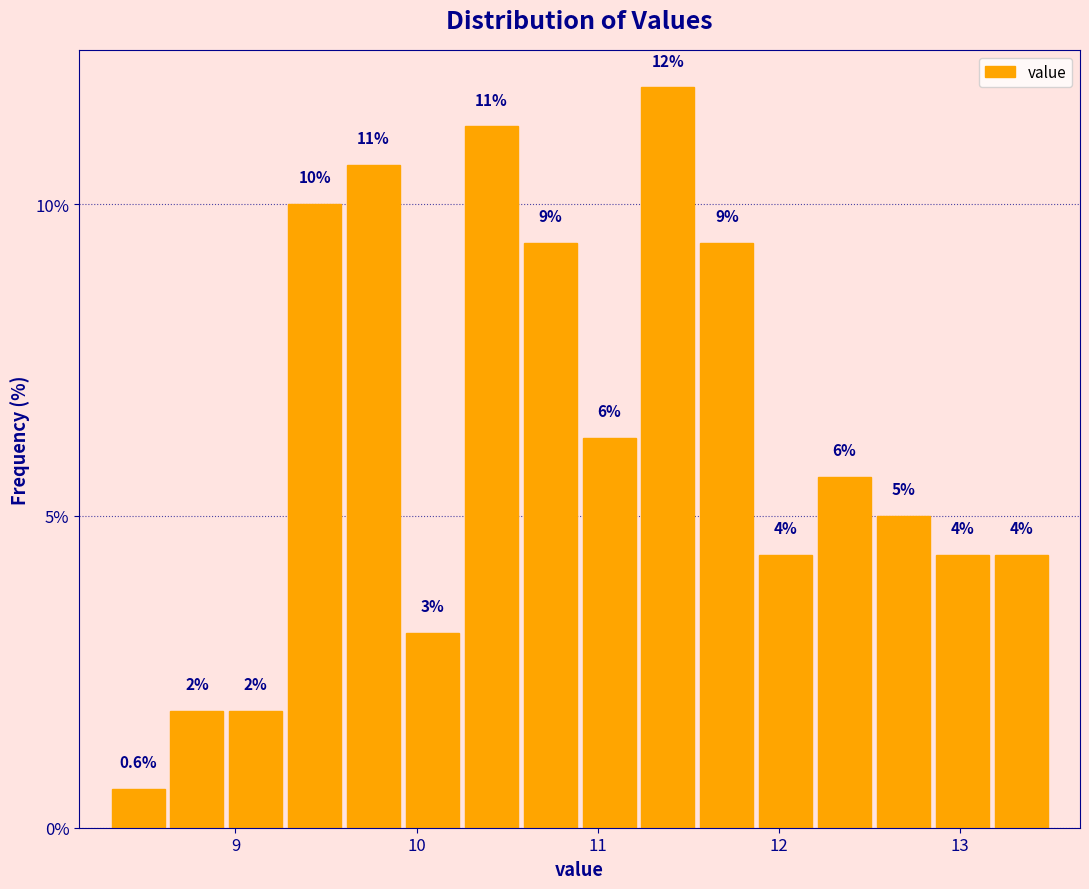

Around what value on the x-axis is the tallest bar? Give the approximate position of its centre, as read against the axis.

11.4